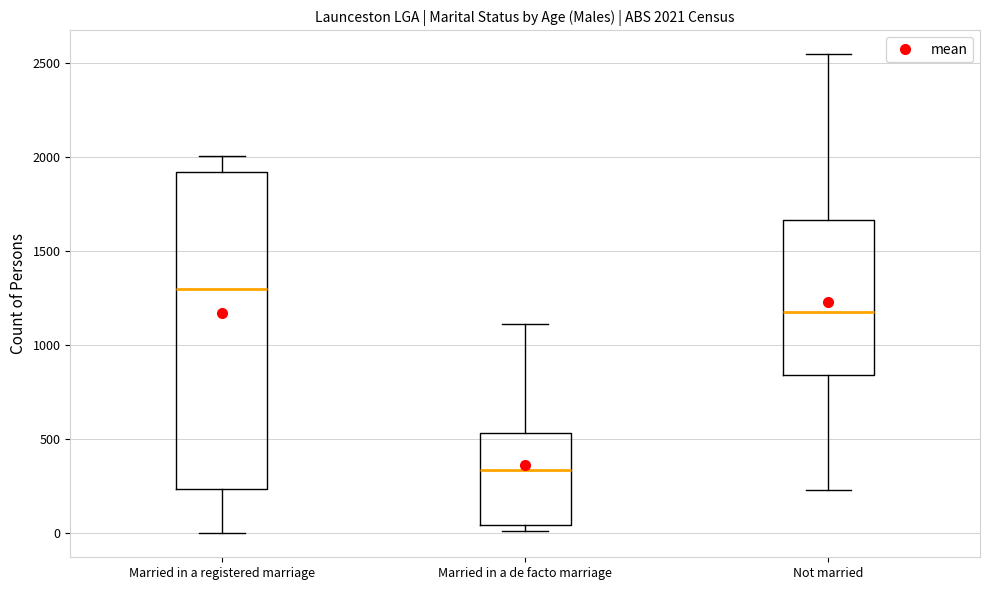

Which box's median line is the highest?

Married in a registered marriage